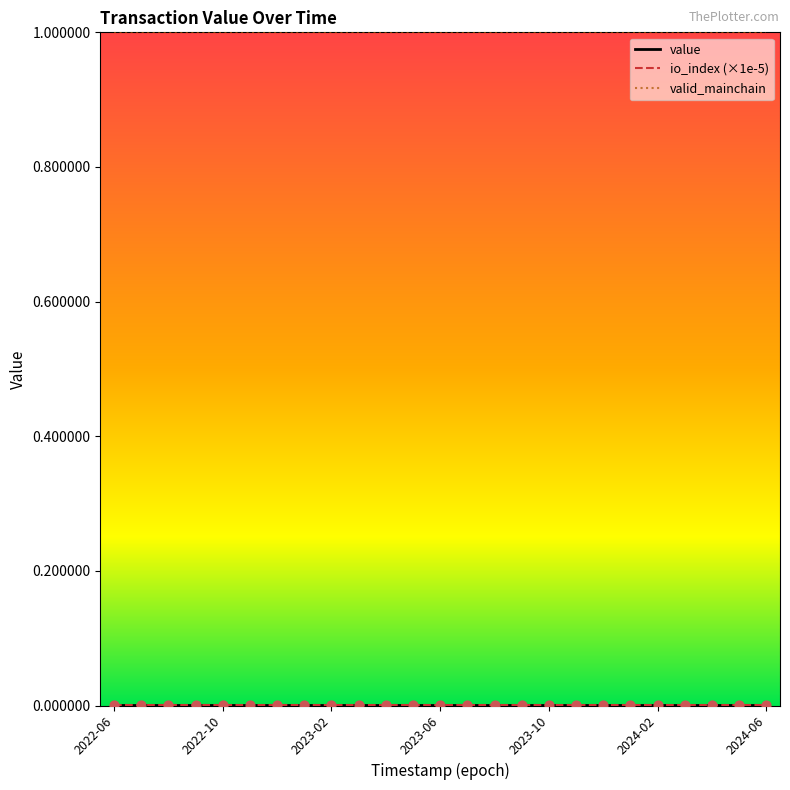

Which series has the largest total across all categories?

valid_mainchain